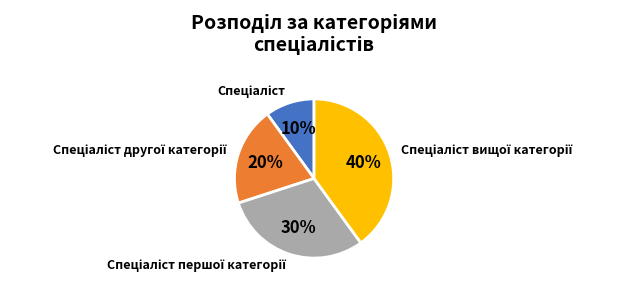

To the nearest percent, what is the difference between the largest and smallest slice percentages?

30%